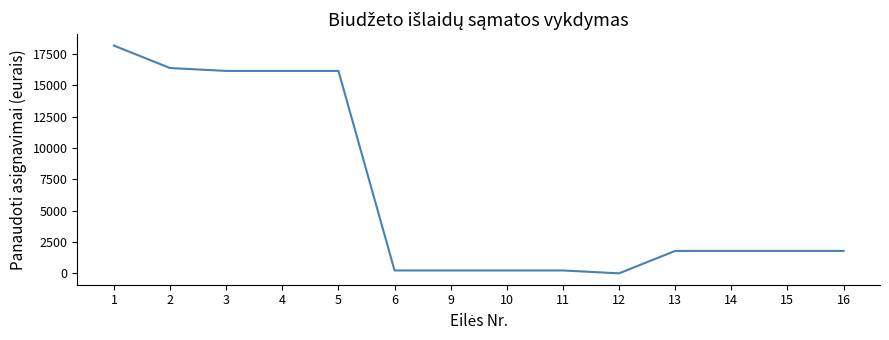

How many positive values are there?

13